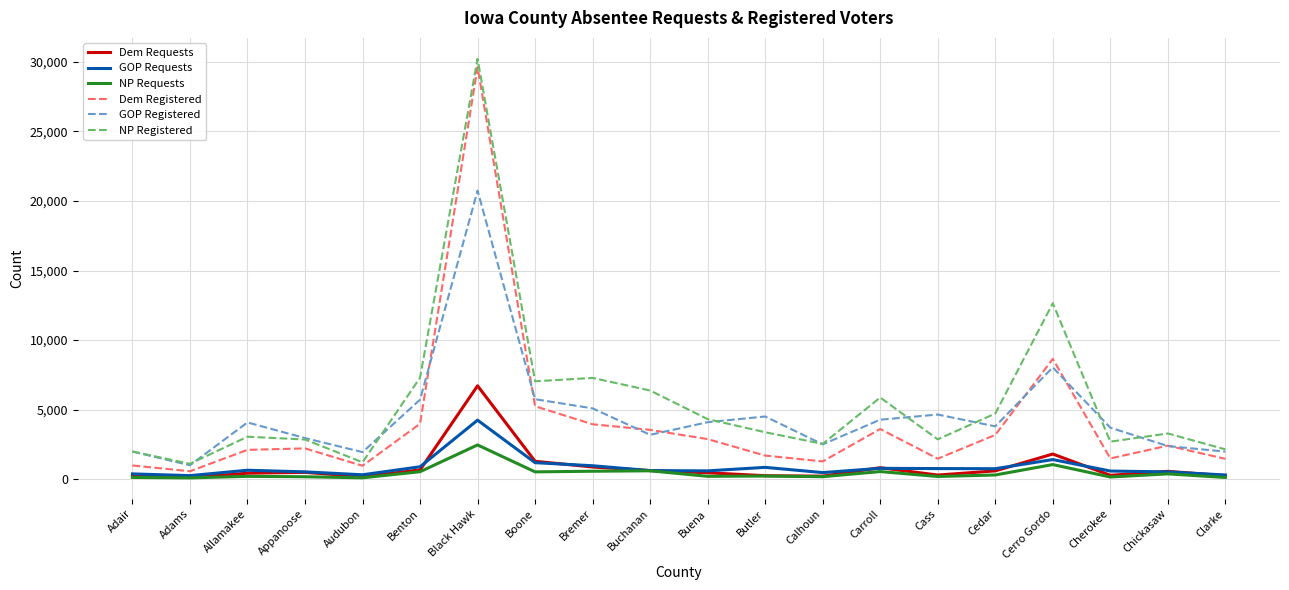

Does the chart have visible grid lines?

Yes